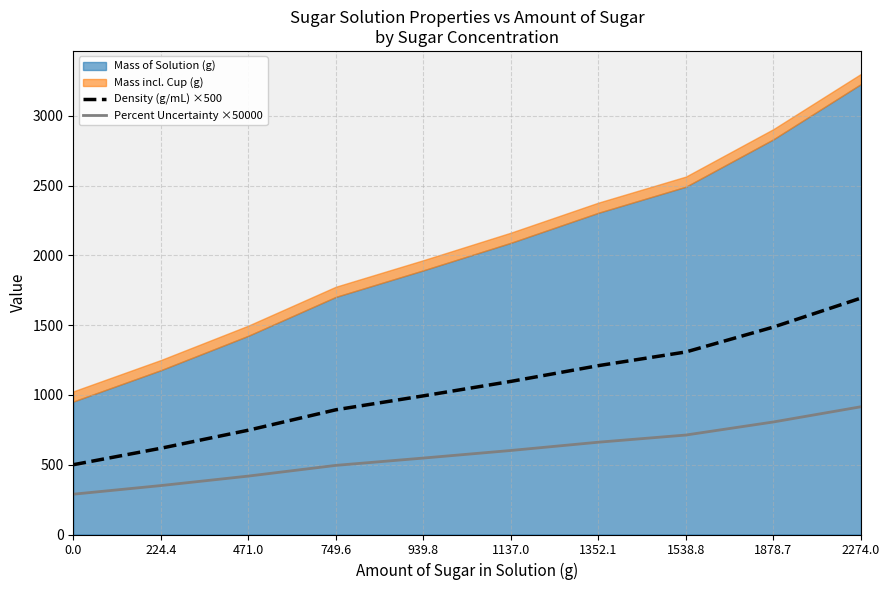

What is the minimum value for Percent Uncertainty ×50000?

288.7